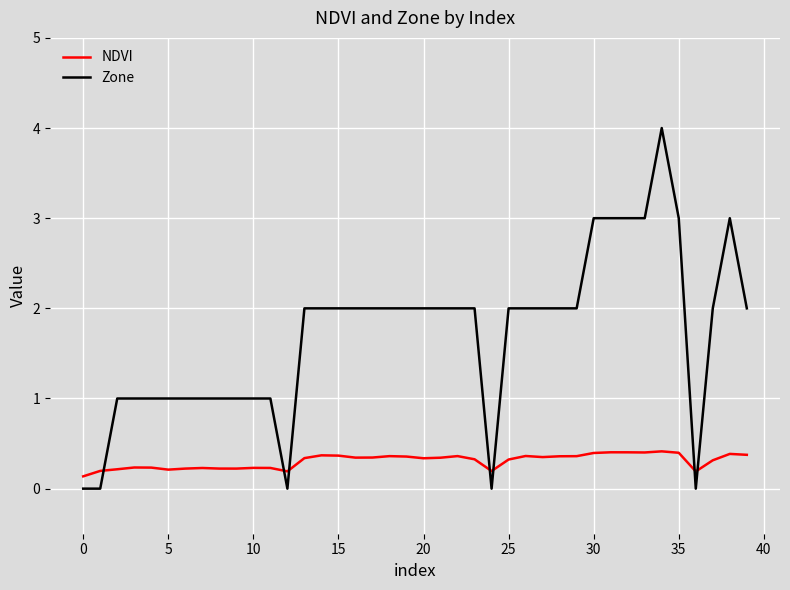

True or false: Zone and NDVI cross at least once.

True